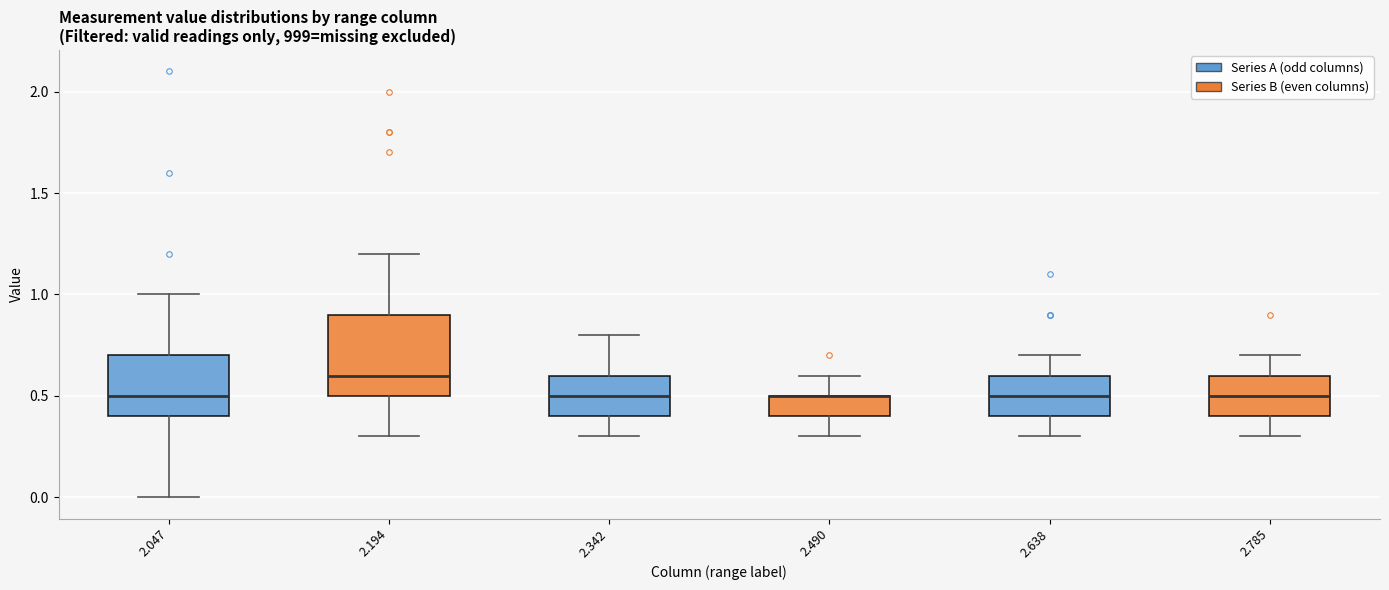

Reading left to right, read every box against the y-axis: the position of its median line, the range the box covers, and the ends of its whiskers. The values are not printed on the chart, so give them approximately, as read against the axis.

2.047: median 0.5, box 0.4 to 0.7, whiskers 0.0 to 1.0
2.194: median 0.6, box 0.5 to 0.9, whiskers 0.3 to 1.2
2.342: median 0.5, box 0.4 to 0.6, whiskers 0.3 to 0.8
2.490: median 0.5 (drawn on the box's upper edge), box 0.4 to 0.5, whiskers 0.3 to 0.6
2.638: median 0.5, box 0.4 to 0.6, whiskers 0.3 to 0.7
2.785: median 0.5, box 0.4 to 0.6, whiskers 0.3 to 0.7